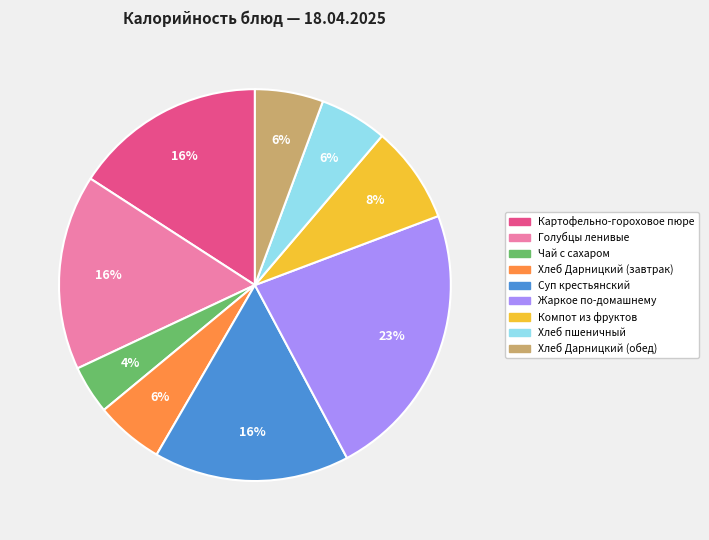

Between Суп крестьянский and Жаркое по-домашнему, which is larger?

Жаркое по-домашнему